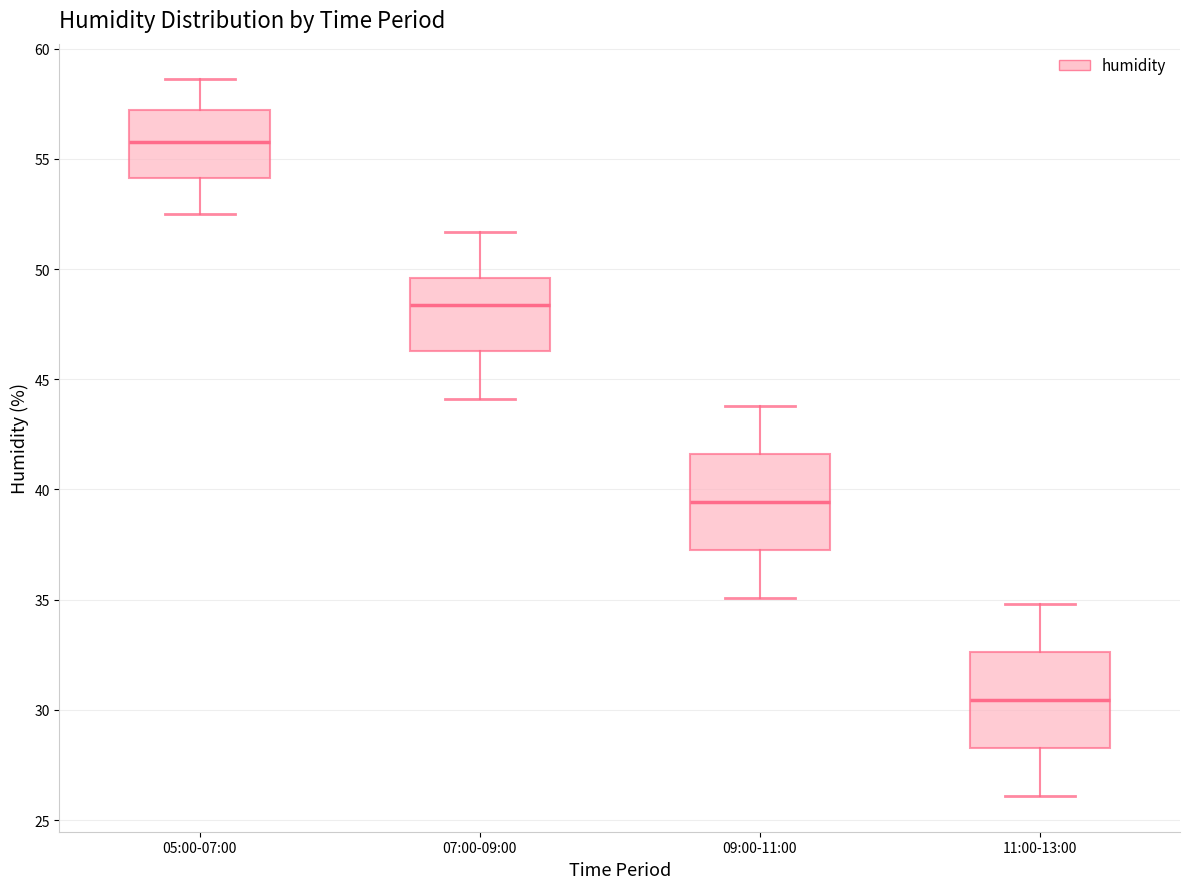

Which box's median line is the highest?

05:00-07:00